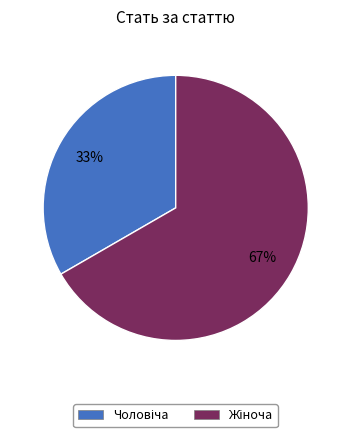

To the nearest percent, what is the average slice percentage?

50%